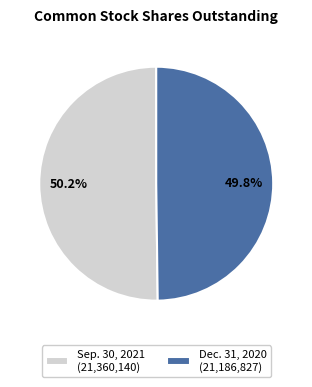

To the nearest percent, what portion does Dec. 31, 2020 represent?

50%